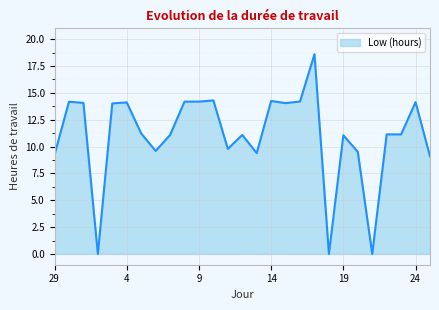

What is the greatest value displayed?

18.6